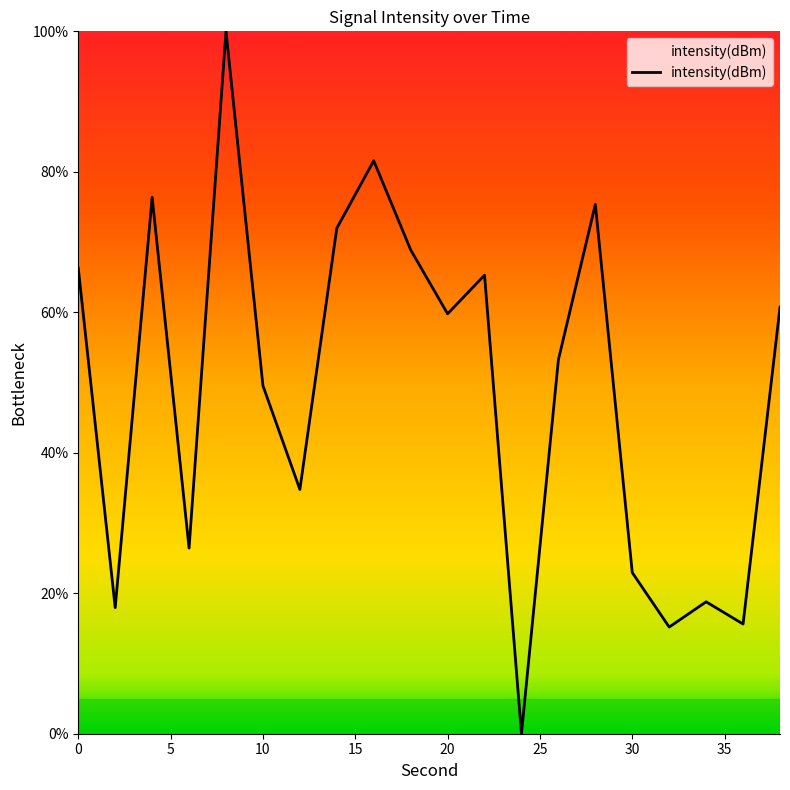

What is the maximum value shown in the chart?

100.0